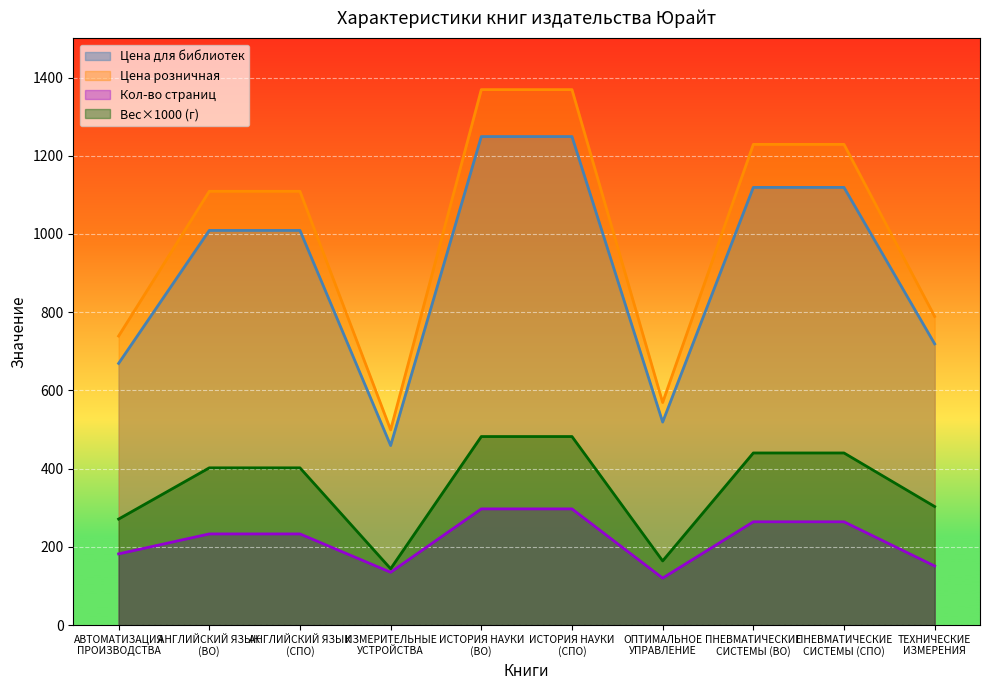

Reading left to right, transcribe all the data shown in this chart.

Кол-во страниц: АВТОМАТИЗАЦИЯ
ПРОИЗВОДСТВА=182	АНГЛИЙСКИЙ ЯЗЫК
(ВО)=233	АНГЛИЙСКИЙ ЯЗЫК
(СПО)=233	ИЗМЕРИТЕЛЬНЫЕ
УСТРОЙСТВА=135	ИСТОРИЯ НАУКИ
(ВО)=297	ИСТОРИЯ НАУКИ
(СПО)=297	ОПТИМАЛЬНОЕ
УПРАВЛЕНИЕ=120	ПНЕВМАТИЧЕСКИЕ
СИСТЕМЫ (ВО)=264	ПНЕВМАТИЧЕСКИЕ
СИСТЕМЫ (СПО)=264	ТЕХНИЧЕСКИЕ
ИЗМЕРЕНИЯ=151
Цена для библиотек: АВТОМАТИЗАЦИЯ
ПРОИЗВОДСТВА=669	АНГЛИЙСКИЙ ЯЗЫК
(ВО)=1009	АНГЛИЙСКИЙ ЯЗЫК
(СПО)=1009	ИЗМЕРИТЕЛЬНЫЕ
УСТРОЙСТВА=459	ИСТОРИЯ НАУКИ
(ВО)=1249	ИСТОРИЯ НАУКИ
(СПО)=1249	ОПТИМАЛЬНОЕ
УПРАВЛЕНИЕ=519	ПНЕВМАТИЧЕСКИЕ
СИСТЕМЫ (ВО)=1119	ПНЕВМАТИЧЕСКИЕ
СИСТЕМЫ (СПО)=1119	ТЕХНИЧЕСКИЕ
ИЗМЕРЕНИЯ=719
Цена розничная: АВТОМАТИЗАЦИЯ
ПРОИЗВОДСТВА=739	АНГЛИЙСКИЙ ЯЗЫК
(ВО)=1109	АНГЛИЙСКИЙ ЯЗЫК
(СПО)=1109	ИЗМЕРИТЕЛЬНЫЕ
УСТРОЙСТВА=499	ИСТОРИЯ НАУКИ
(ВО)=1369	ИСТОРИЯ НАУКИ
(СПО)=1369	ОПТИМАЛЬНОЕ
УПРАВЛЕНИЕ=569	ПНЕВМАТИЧЕСКИЕ
СИСТЕМЫ (ВО)=1229	ПНЕВМАТИЧЕСКИЕ
СИСТЕМЫ (СПО)=1229	ТЕХНИЧЕСКИЕ
ИЗМЕРЕНИЯ=789
Вес (кг): АВТОМАТИЗАЦИЯ
ПРОИЗВОДСТВА=271	АНГЛИЙСКИЙ ЯЗЫК
(ВО)=402	АНГЛИЙСКИЙ ЯЗЫК
(СПО)=402	ИЗМЕРИТЕЛЬНЫЕ
УСТРОЙСТВА=144	ИСТОРИЯ НАУКИ
(ВО)=482	ИСТОРИЯ НАУКИ
(СПО)=482	ОПТИМАЛЬНОЕ
УПРАВЛЕНИЕ=164	ПНЕВМАТИЧЕСКИЕ
СИСТЕМЫ (ВО)=440	ПНЕВМАТИЧЕСКИЕ
СИСТЕМЫ (СПО)=440	ТЕХНИЧЕСКИЕ
ИЗМЕРЕНИЯ=303